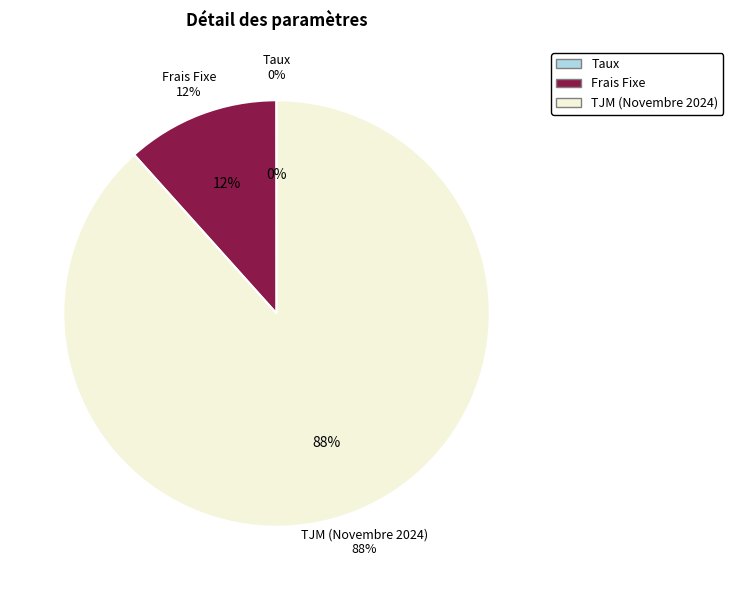

Rank the categories by value from lowest to highest.

Taux, Frais Fixe, TJM (Novembre 2024)